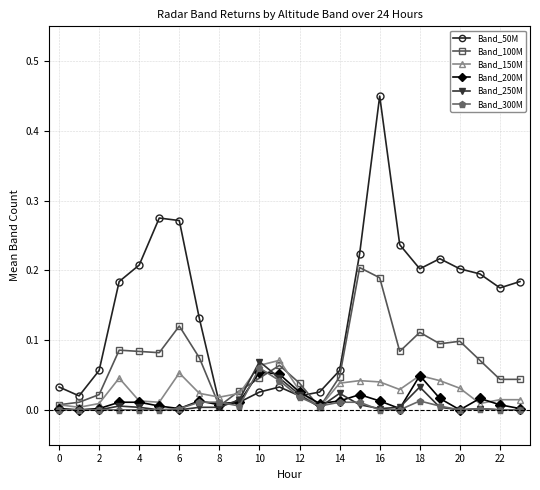

Which series has the largest range (max minus min)?

Band_50M